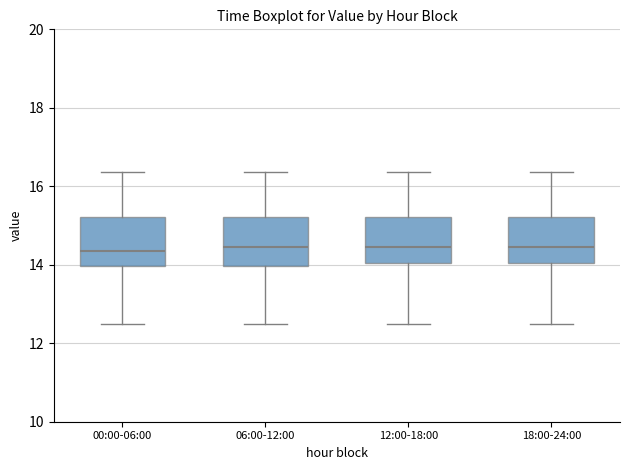

Reading left to right, transcribe this box plot: for each box, give where its median line is, the range the box spans, and where its two whiskers end, as read against the y-axis. The values are not printed on the chart, so give them approximately, as read against the axis.

00:00-06:00: median 14.4, box 14.0 to 15.2, whiskers 12.6 to 16.4
06:00-12:00: median 14.4, box 14.0 to 15.2, whiskers 12.6 to 16.4
12:00-18:00: median 14.4, box 14.0 to 15.2, whiskers 12.6 to 16.4
18:00-24:00: median 14.4, box 14.0 to 15.2, whiskers 12.6 to 16.4